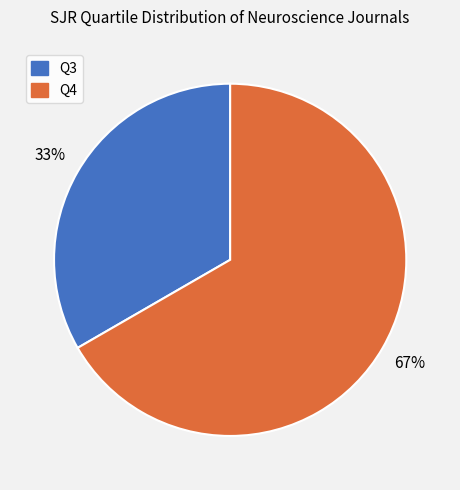

Rank the categories by value from highest to lowest.

Q4, Q3